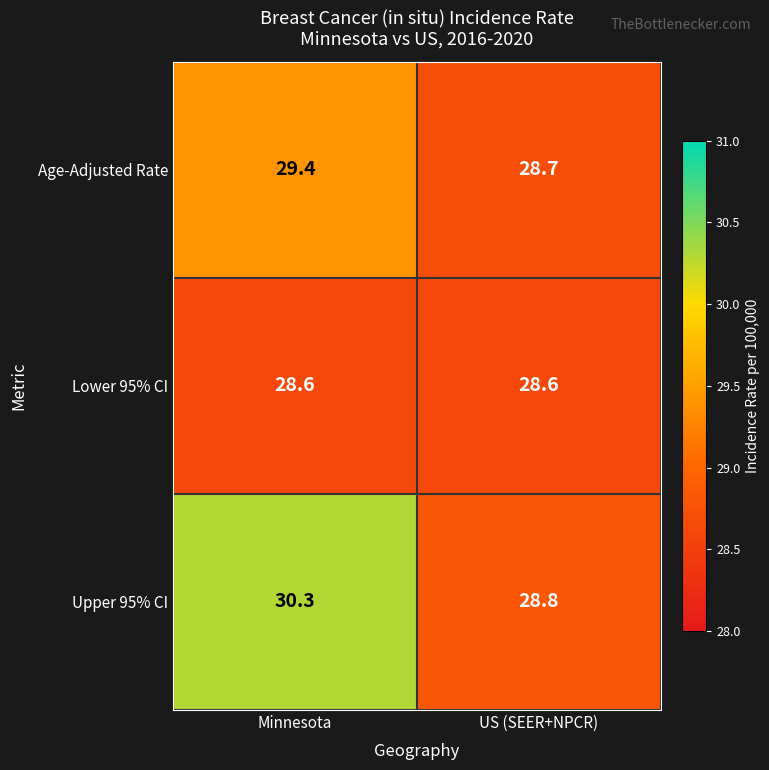

What is the sum of the Upper 95% CI values at US (SEER+NPCR) and Minnesota?

59.1